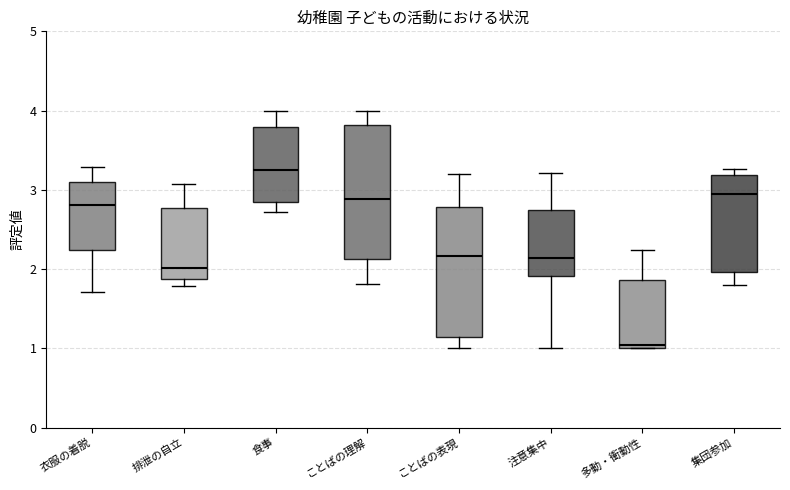

Where does the median line of the box for 排泄の自立 sit on the y-axis? The values are not printed on the chart, so give them approximately, as read against the axis.

2.0